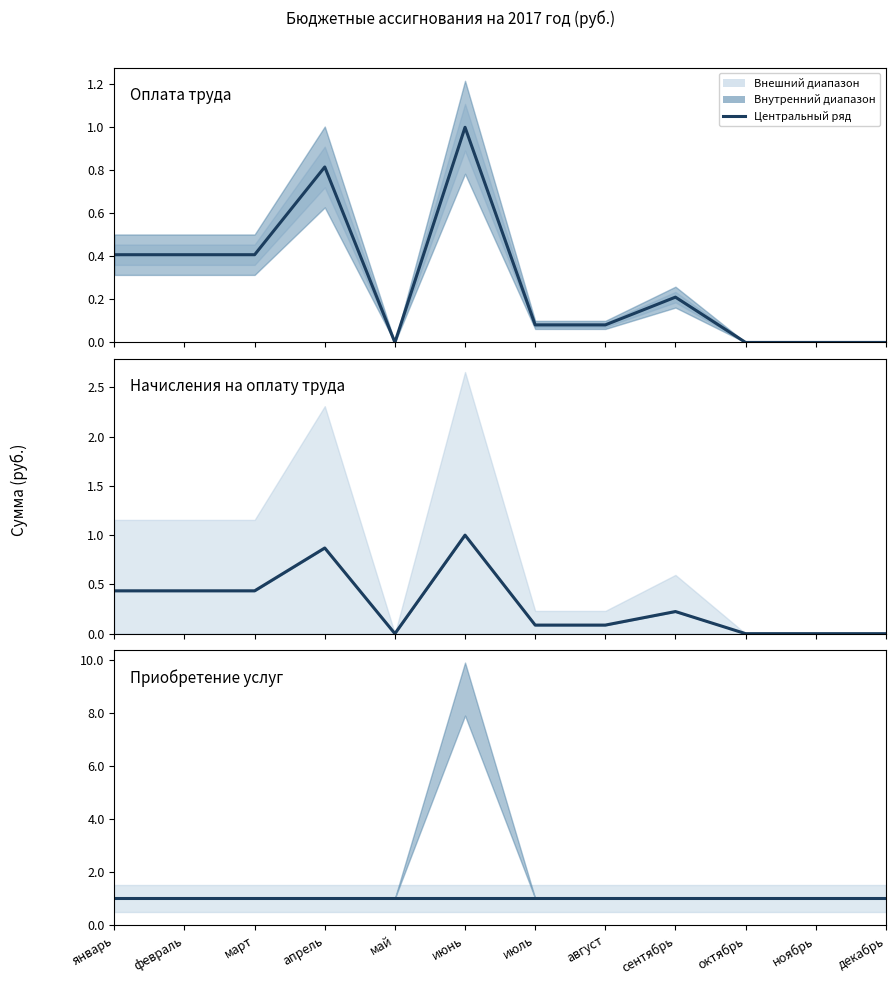

At which category does the chart reach its peak across all series?

июнь